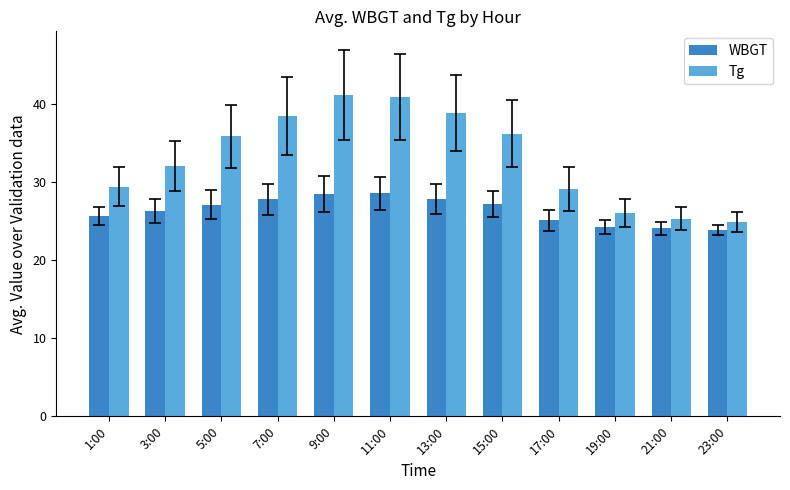

What position from the right is 7:00?

9